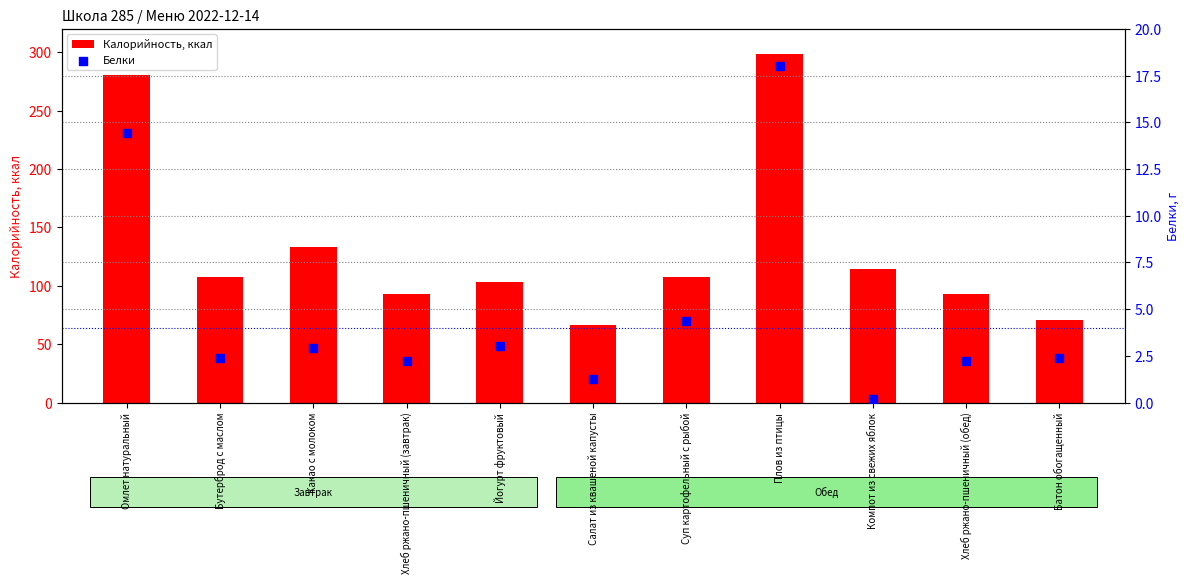

At which category is the sum across all series the highest?

Плов из птицы